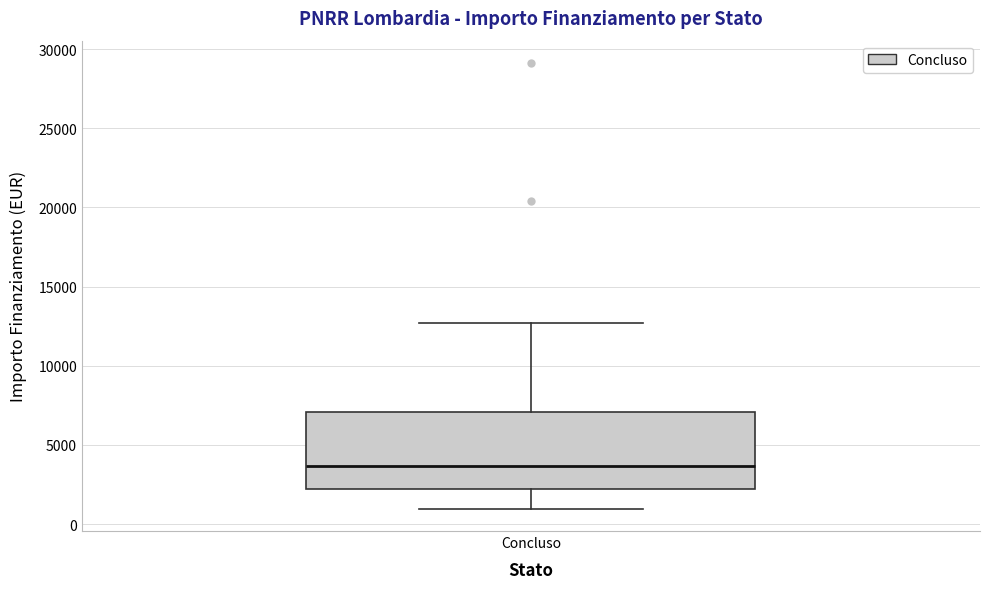

Transcribe this box plot: give where the median line is, the range the box spans, and where the two whiskers end, as read against the y-axis. The values are not printed on the chart, so give them approximately, as read against the axis.

median 3500, box 2000 to 7000, whiskers 1000 to 12500